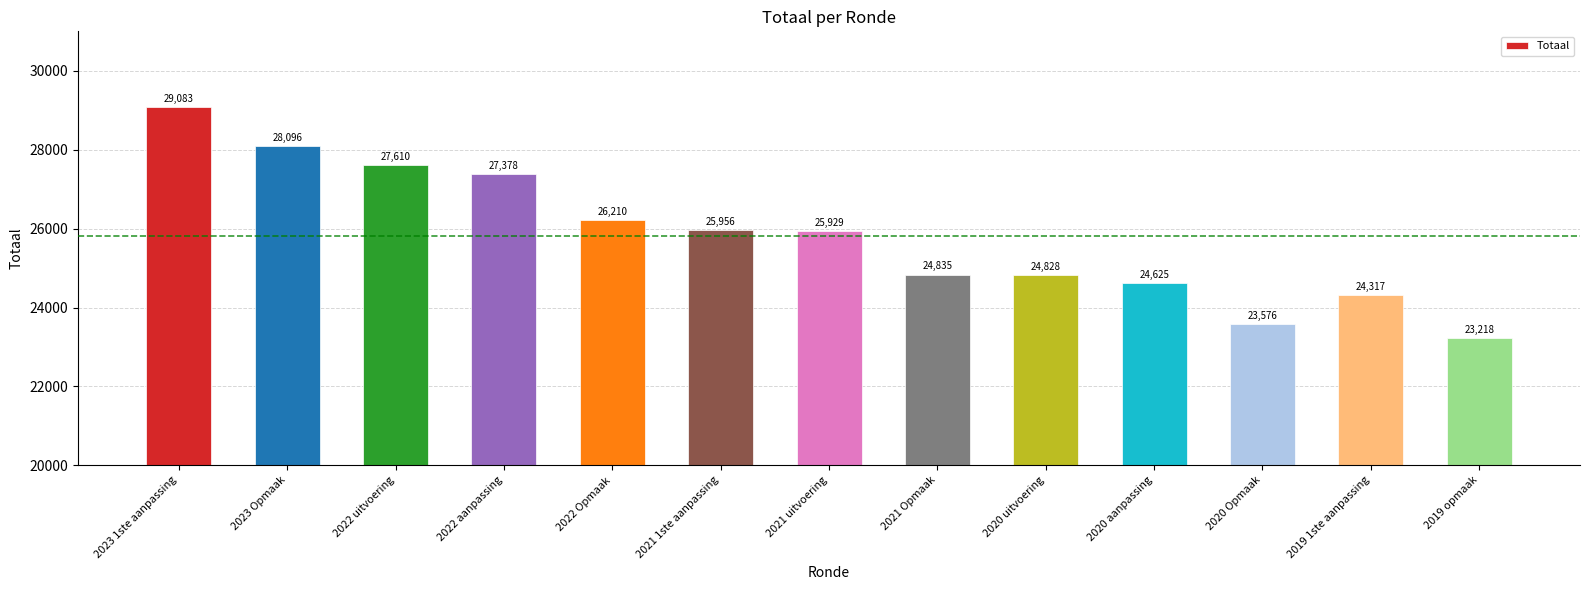

At which label is the value closest to 26150?

2022 Opmaak